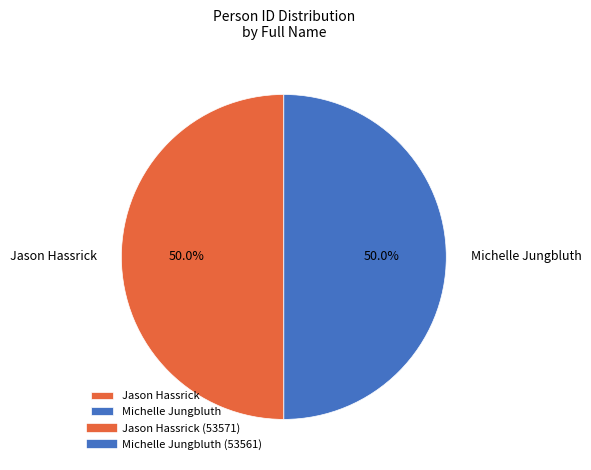

To the nearest percent, what is the average slice percentage?

50%